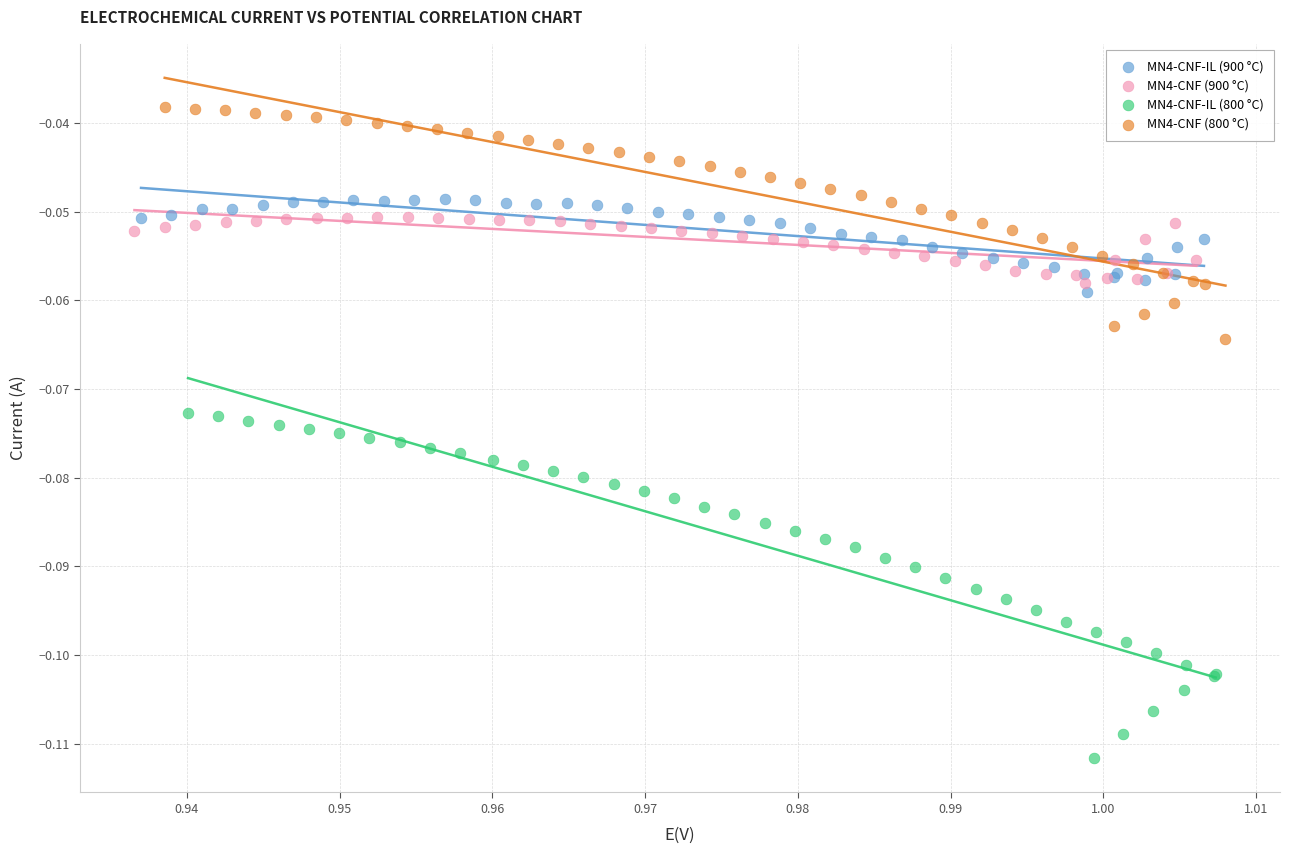

Which series has the largest Y range (max minus min)?

MN4-CNF-IL (800 °C)